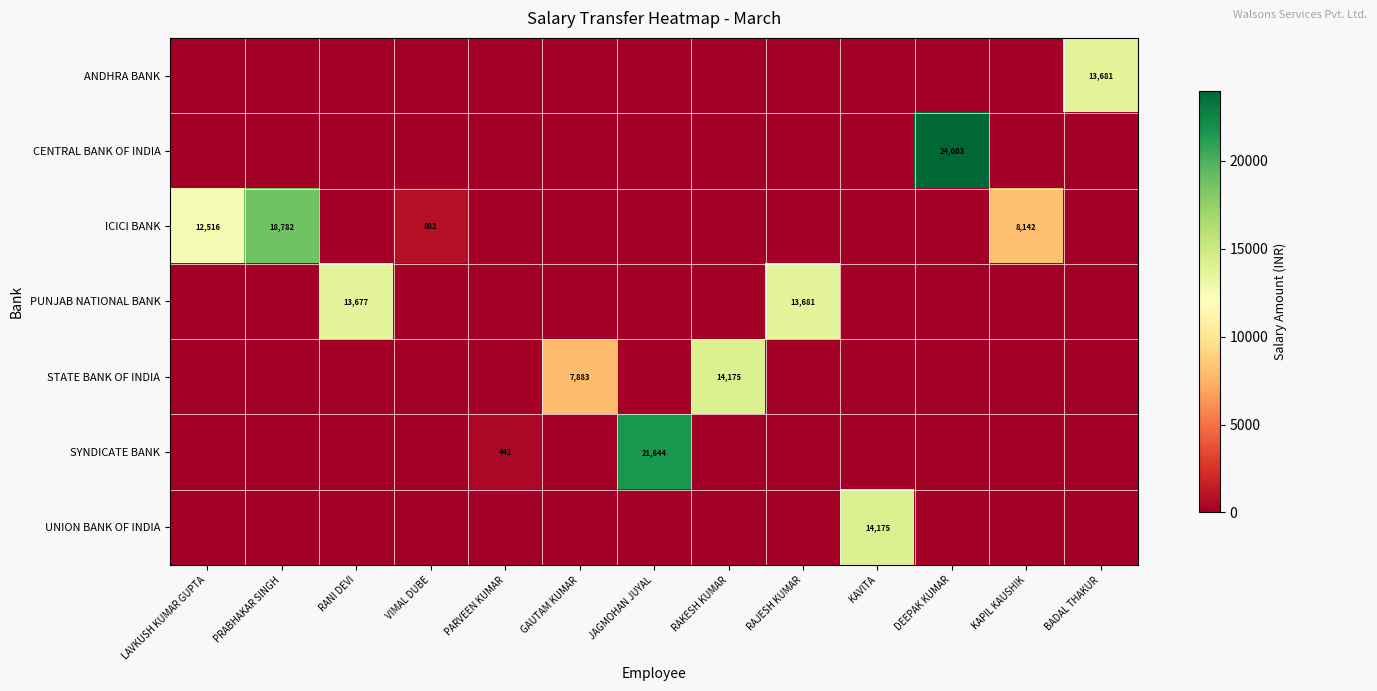

Which has a higher value, KAVITA or PRABHAKAR SINGH?

KAVITA